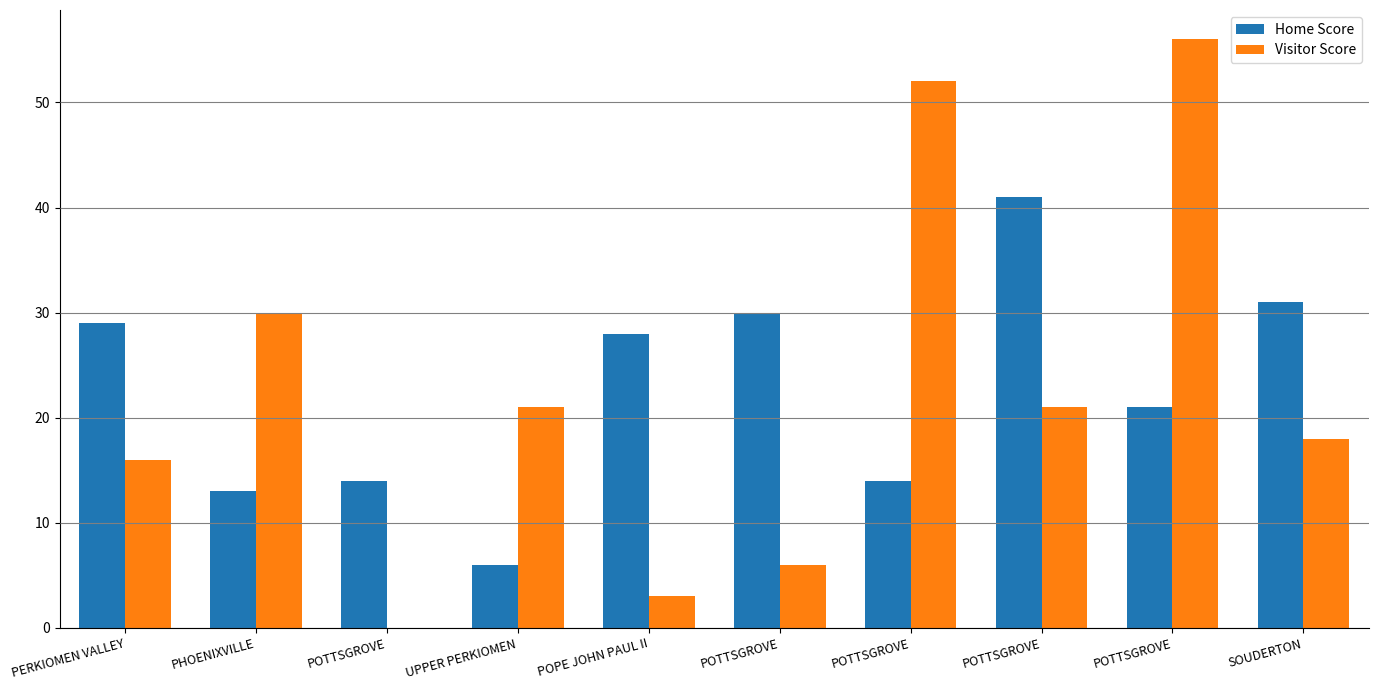

What is the average value of the Visitor Score series?

22